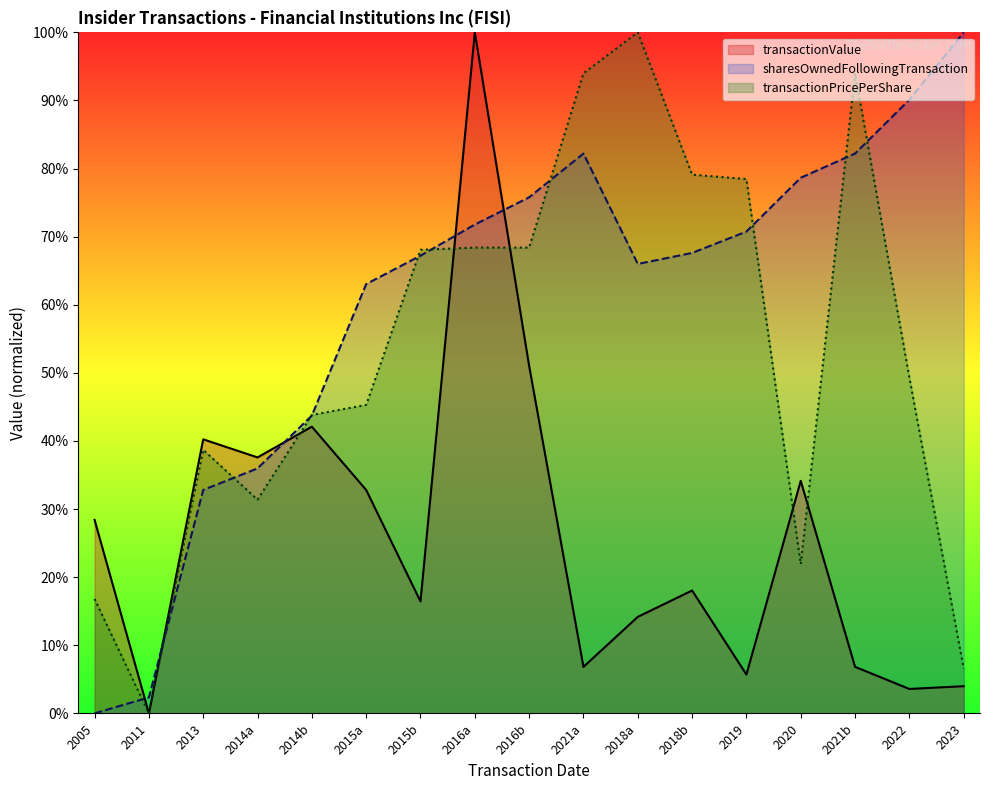

What position from the left is 2023?

17